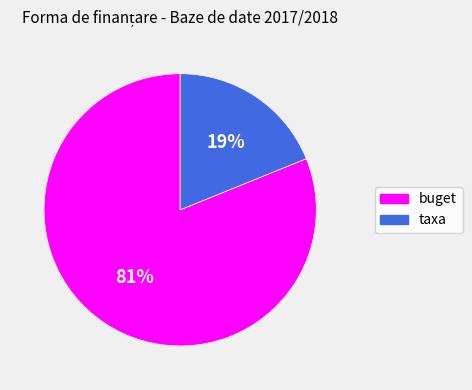

To the nearest percent, what is the average slice percentage?

50%